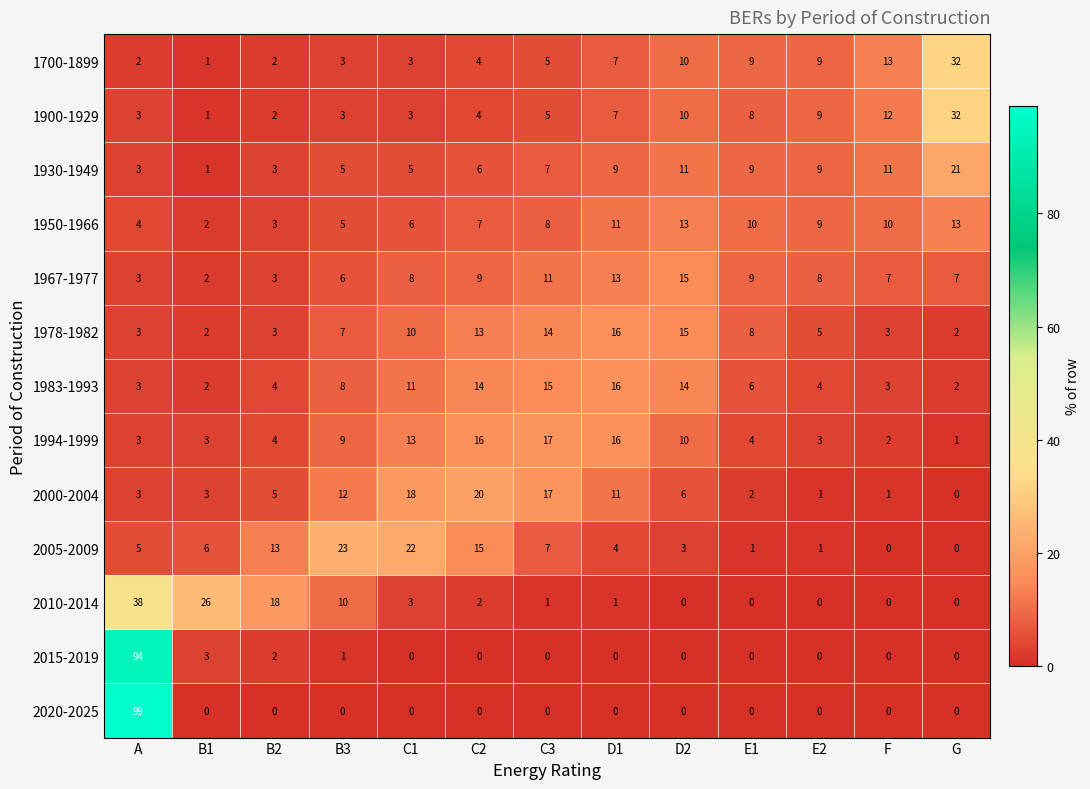

Is it true that 1700-1899 equals 14 at E2?

False